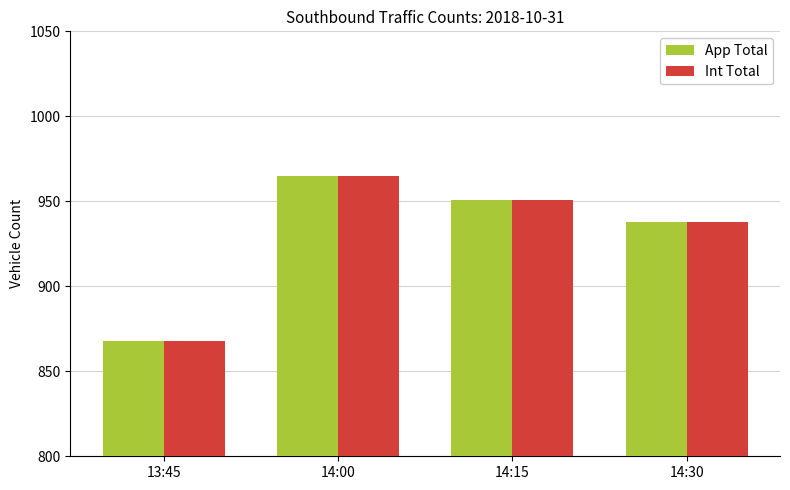

What is the approximate value of Int Total at 13:45?

868